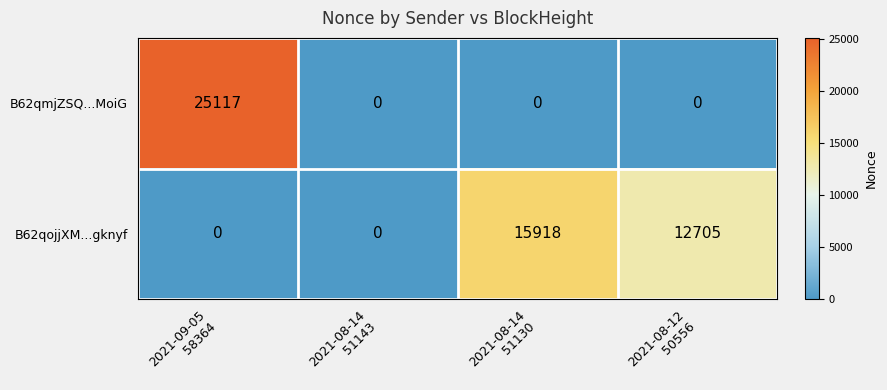

What is the total value across all series at 2021-08-14
51130?

15918